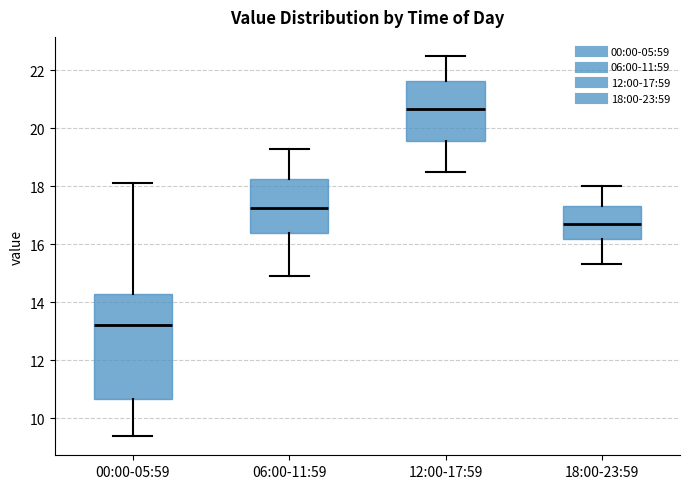

Reading left to right, read every box against the y-axis: the position of its median line, the range the box covers, and the ends of its whiskers. The values are not printed on the chart, so give them approximately, as read against the axis.

00:00-05:59: median 13.2, box 10.6 to 14.2, whiskers 9.4 to 18.2
06:00-11:59: median 17.2, box 16.4 to 18.2, whiskers 15.0 to 19.4
12:00-17:59: median 20.6, box 19.6 to 21.6, whiskers 18.6 to 22.6
18:00-23:59: median 16.8, box 16.2 to 17.4, whiskers 15.4 to 18.0